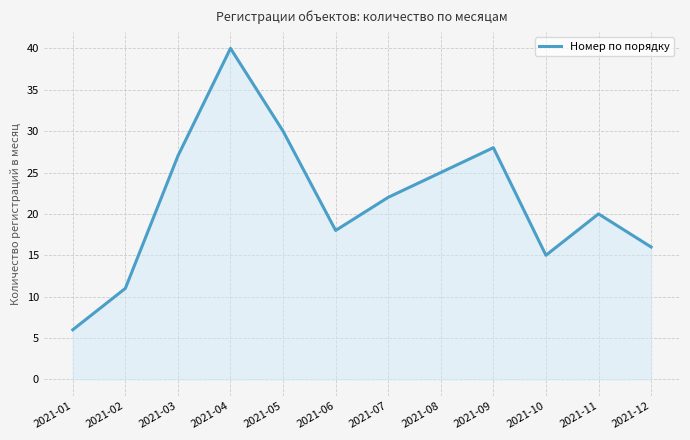

The chart shows a value of 27 at 2021-03. True or false?

True